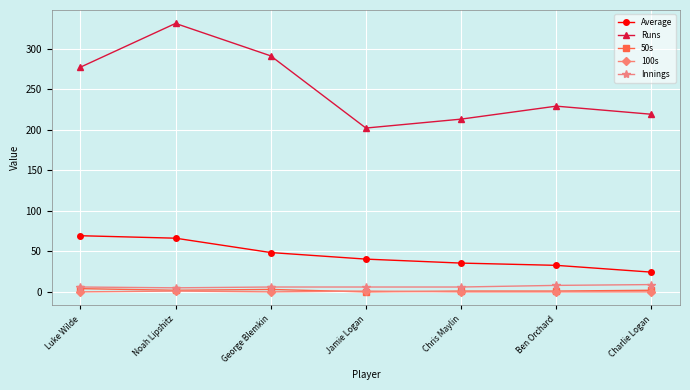

Which series changed the most between George Blemkin and Chris Maylin?

Runs